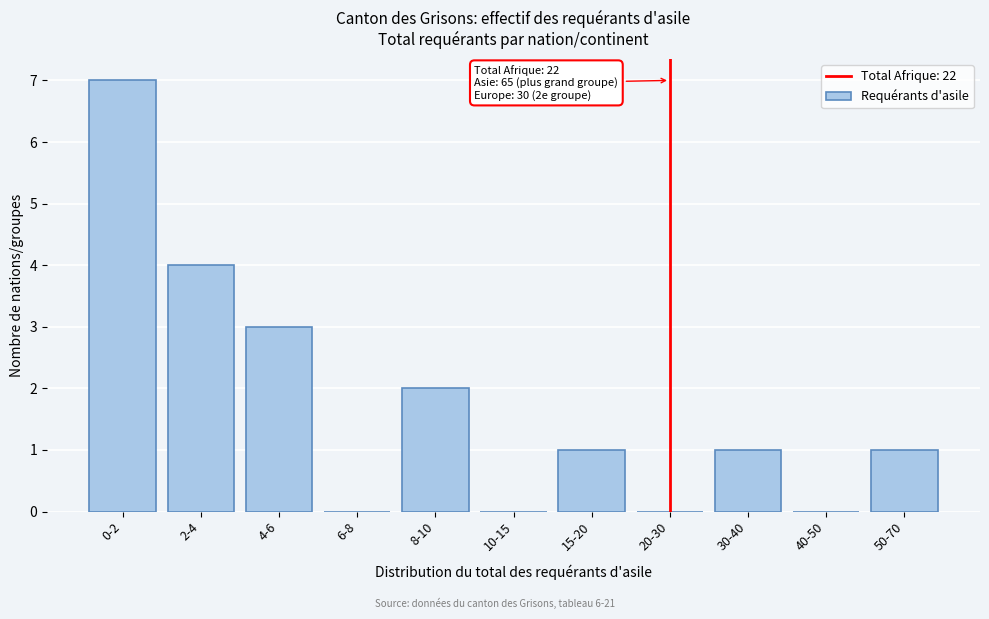

Reading right to left, what are all the values shown in this chart?

50-70=1	40-50=0	30-40=1	20-30=0	15-20=1	10-15=0	8-10=2	6-8=0	4-6=3	2-4=4	0-2=7